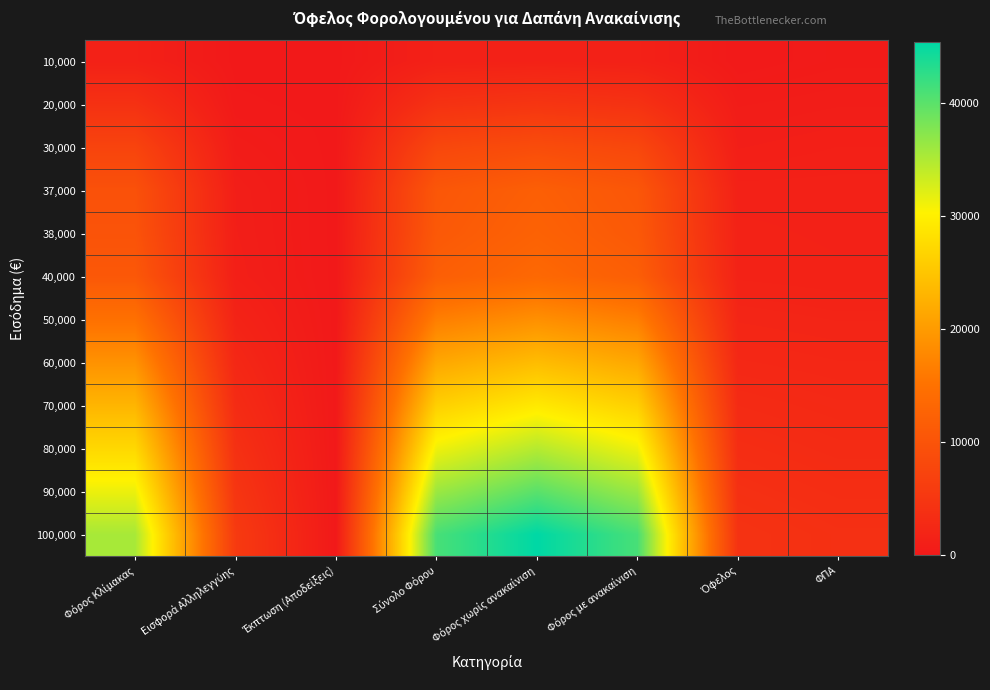

Rank the series at Φόρος με ανακαίνιση from highest to lowest value.

100,000, 90,000, 80,000, 70,000, 60,000, 50,000, 40,000, 38,000, 37,000, 30,000, 20,000, 10,000